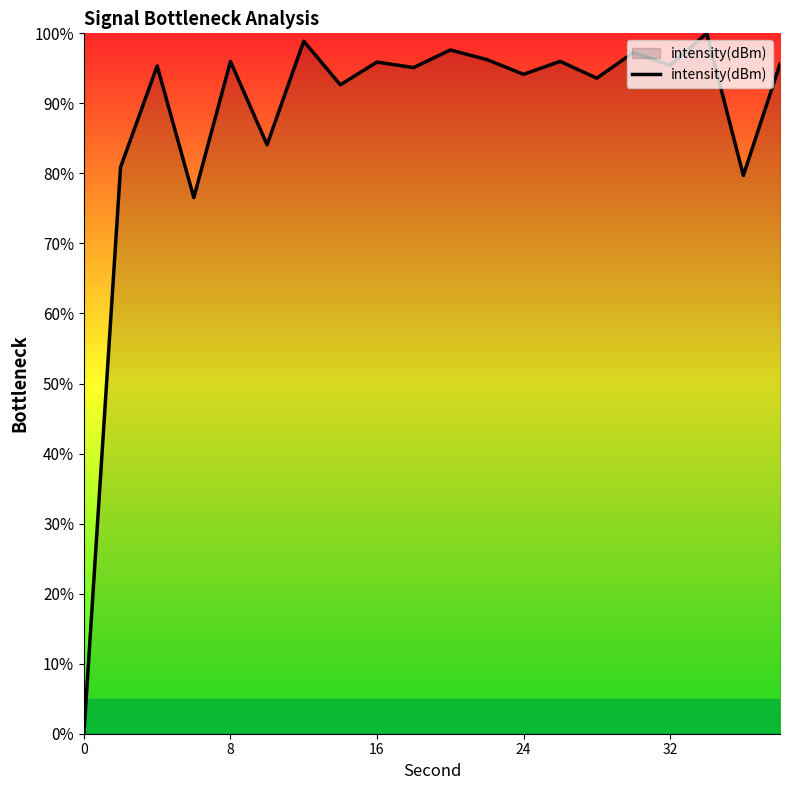

Count the number of data series in this chart.

1